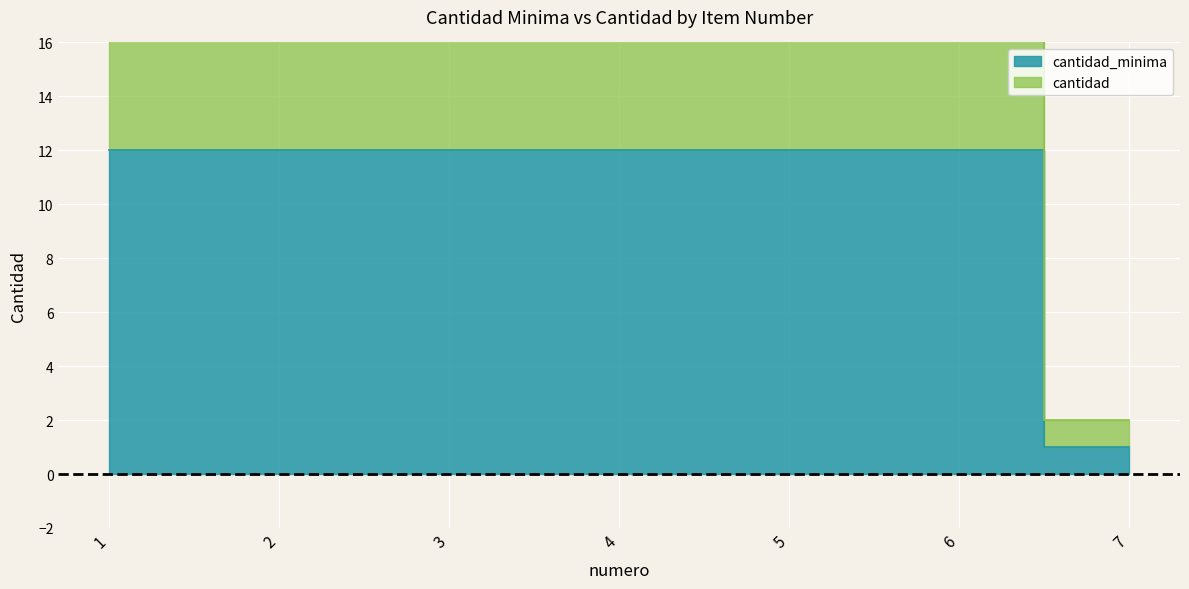

At how many categories does at least one series exceed 8?

6